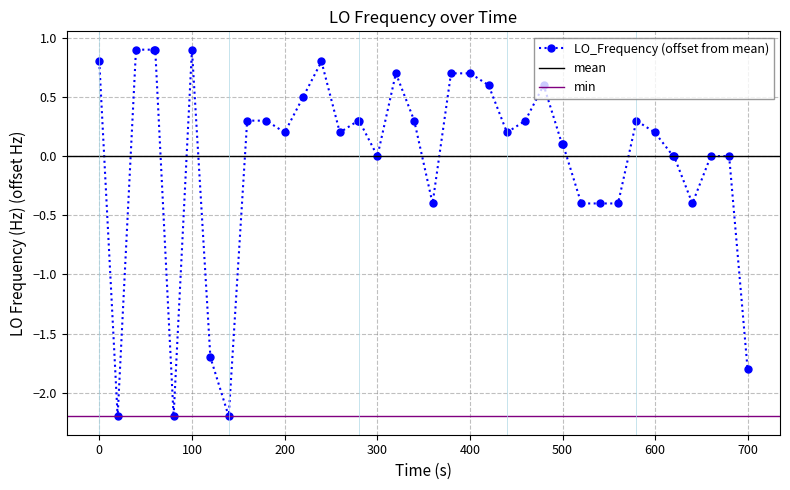

How many lines are shown in the chart?

1